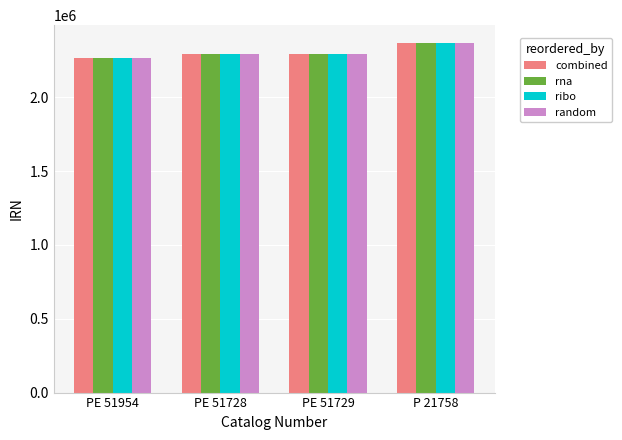

Which label corresponds to the smallest value in the chart?

PE 51954